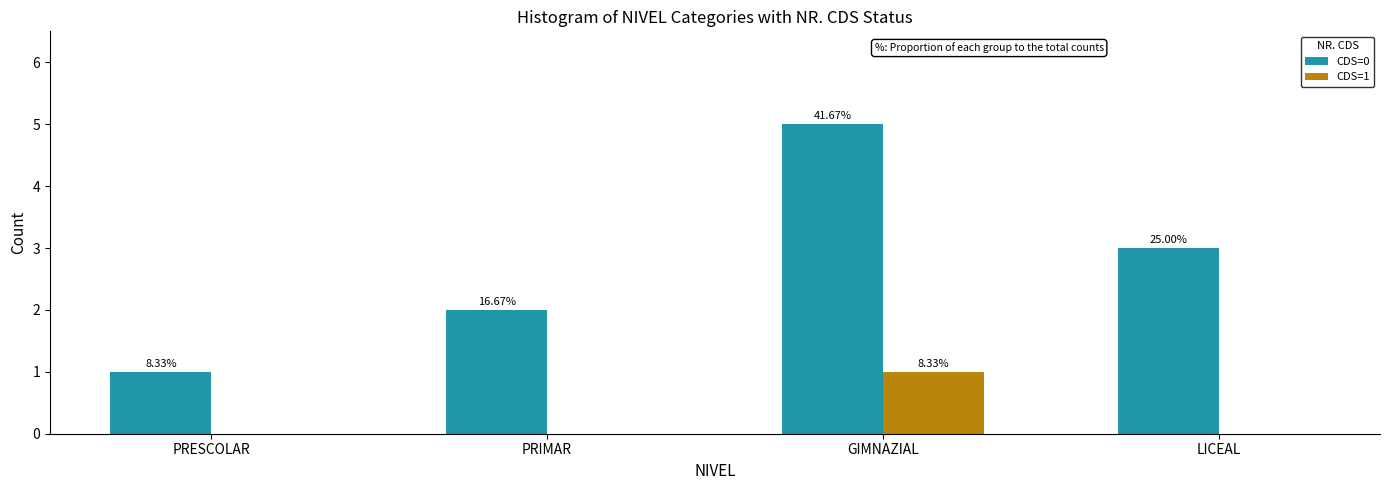

What is the total value across all series at LICEAL?

3